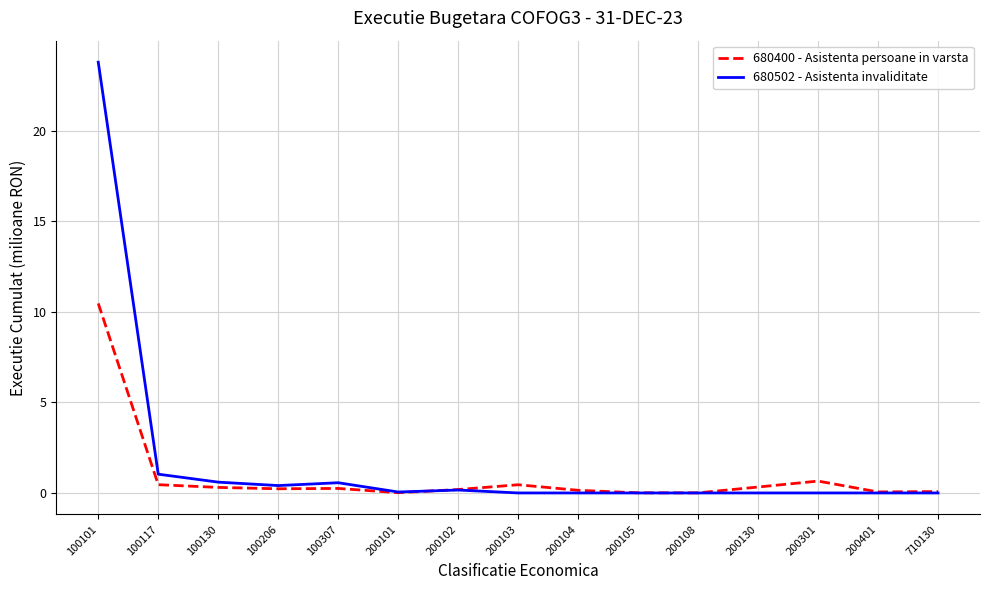

Which series has the largest range (max minus min)?

680502 - Asistenta invaliditate